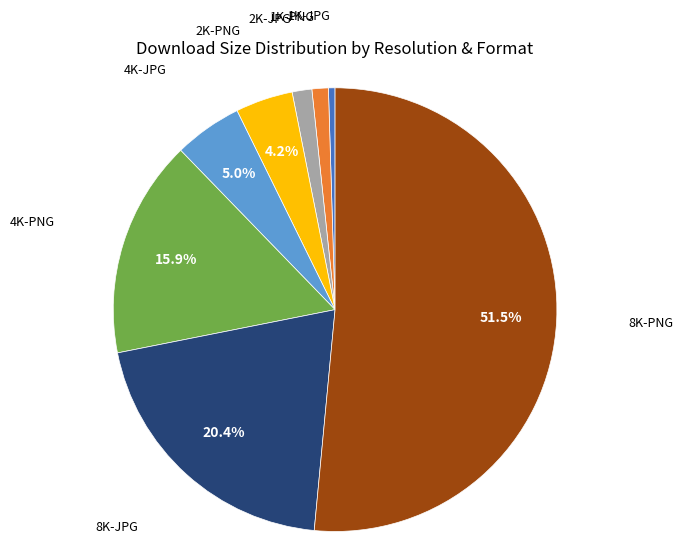

How many slices are in this pie chart?

8